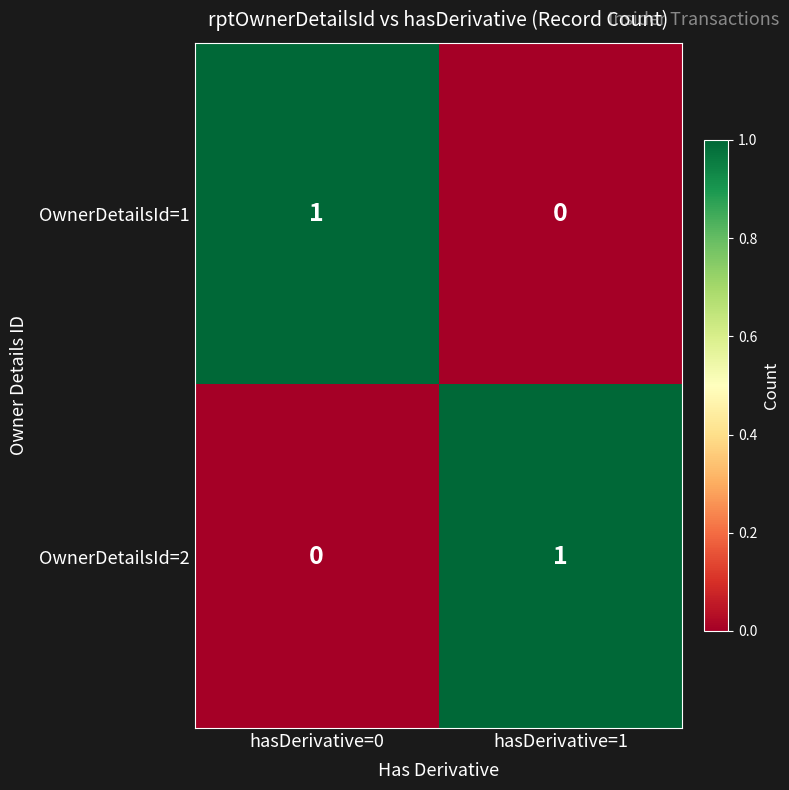

The OwnerDetailsId=2 series shows -1 at hasDerivative=0. True or false?

False